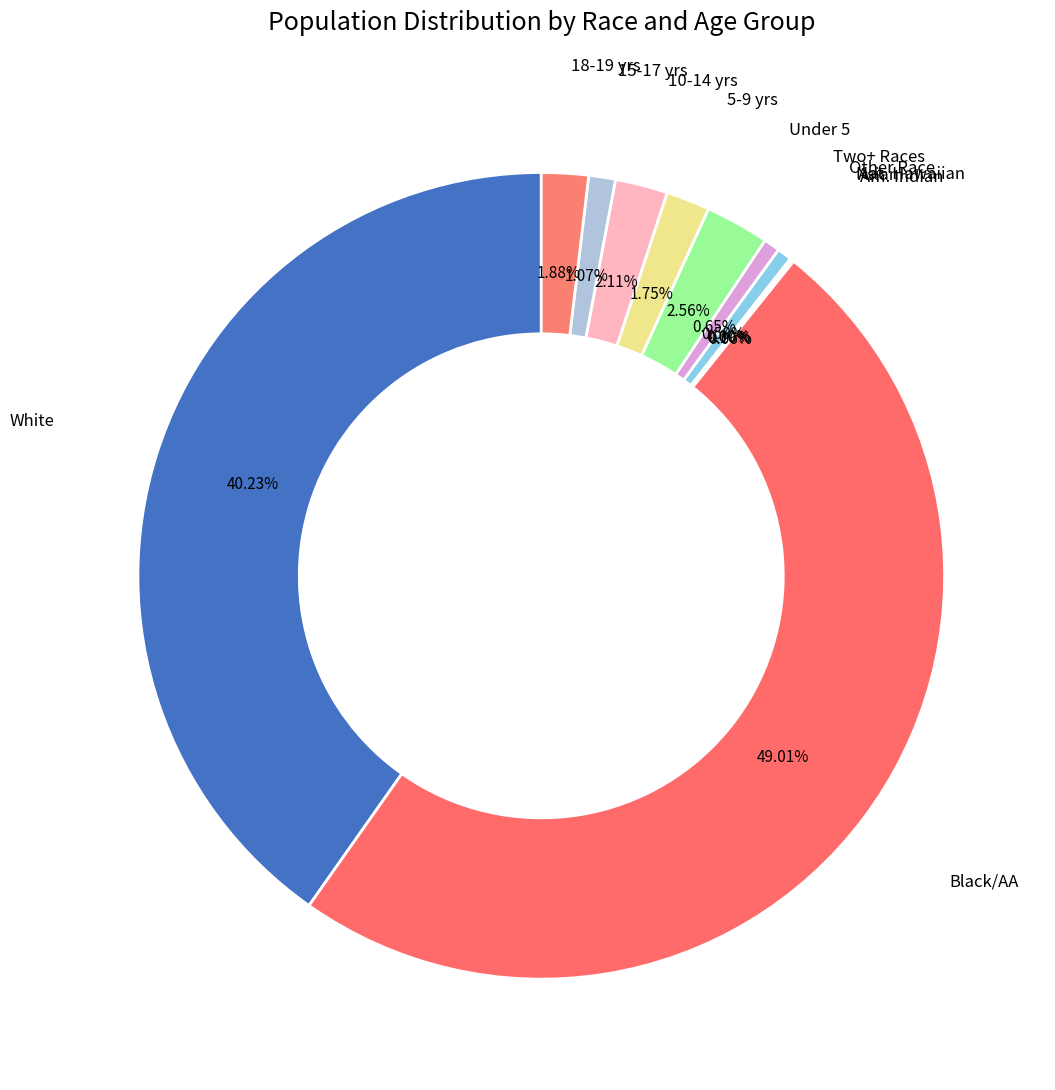

What portion of the pie excludes Under 5 years?

97.4%